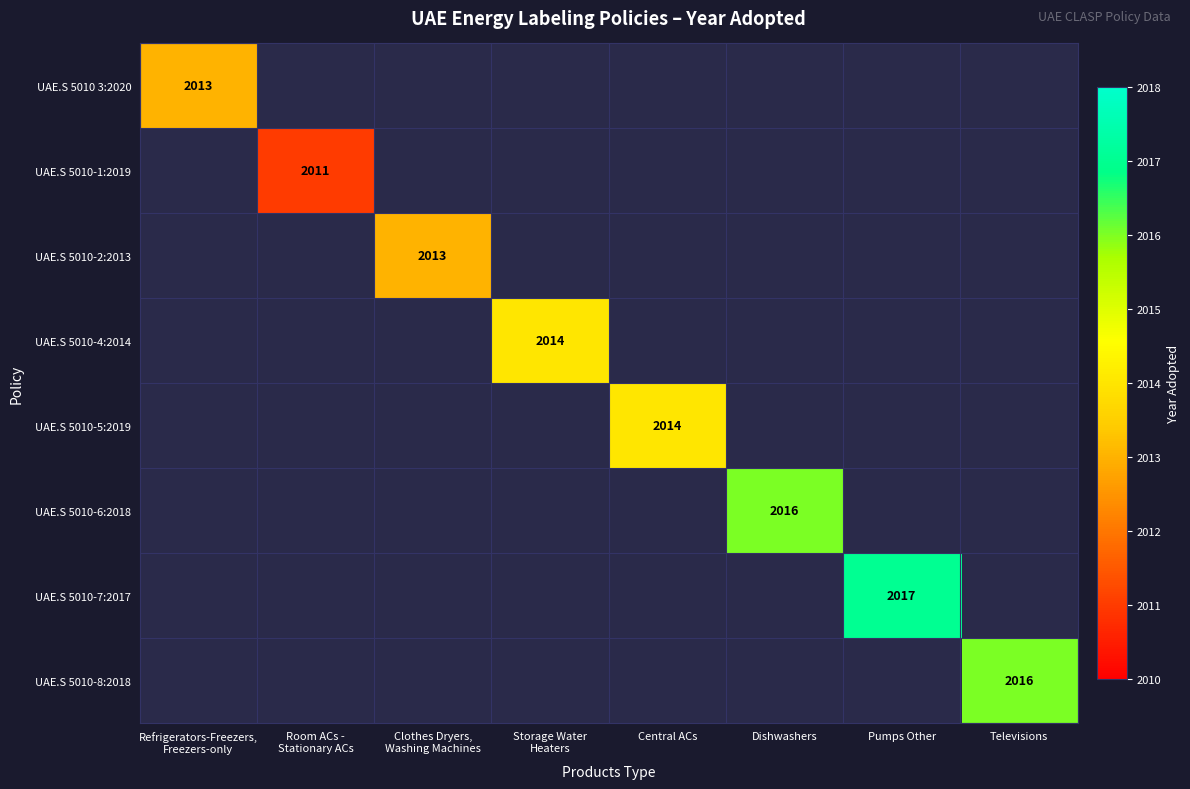

True or false: UAE.S 5010-7:2017 has a value of 2017 at Pumps Other.

True